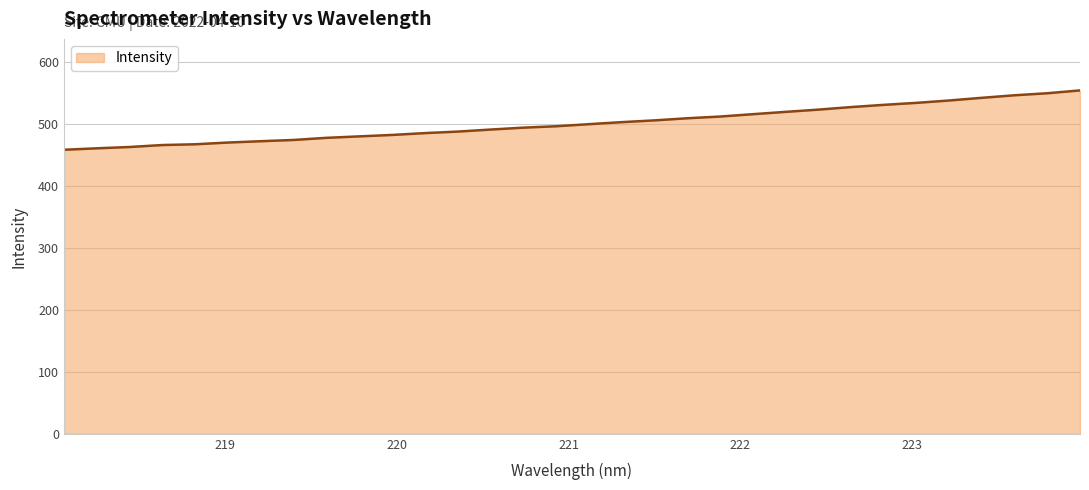

Does the chart have visible grid lines?

Yes